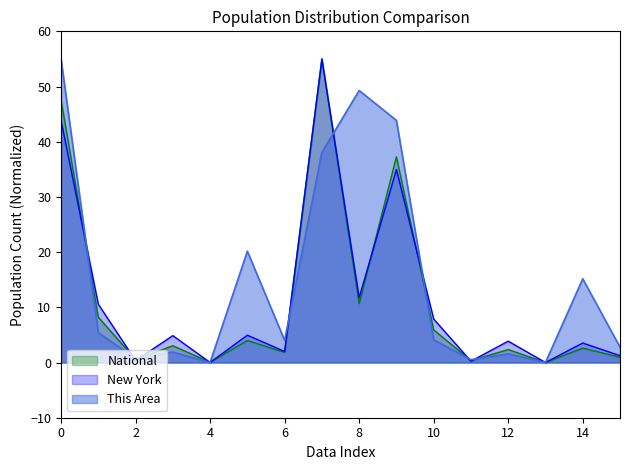

The New York series shows 17.8 at 8. True or false?

False